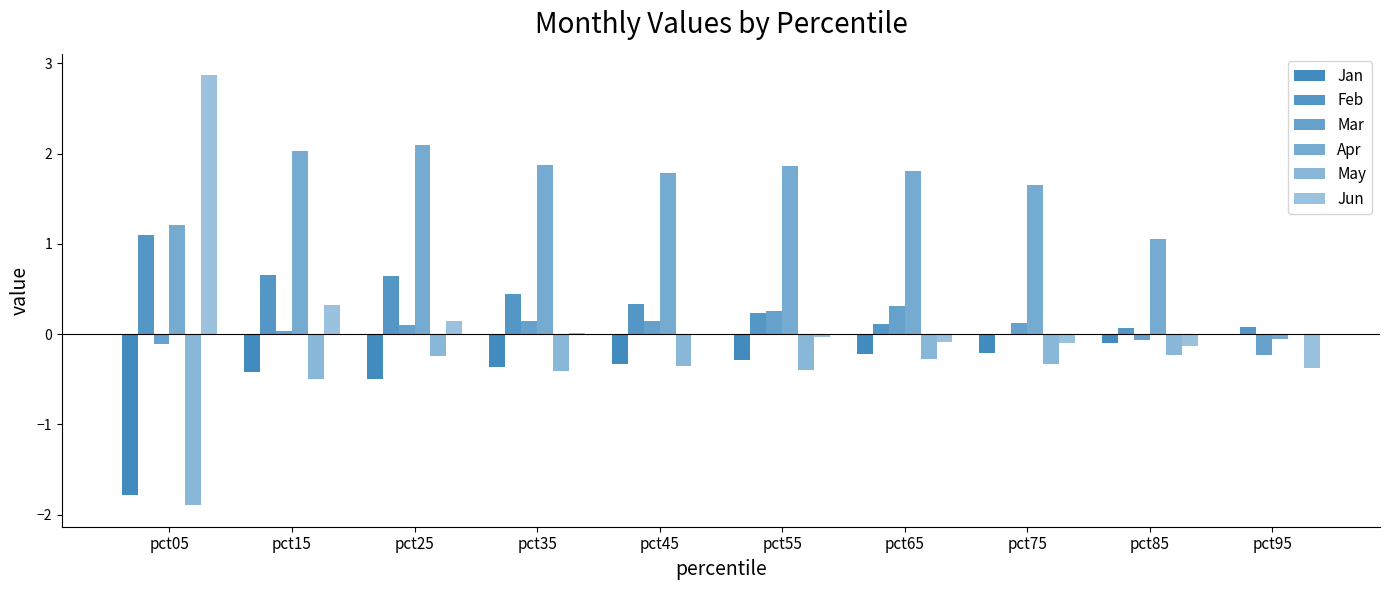

Where is Apr nearest to the value 1?

pct85